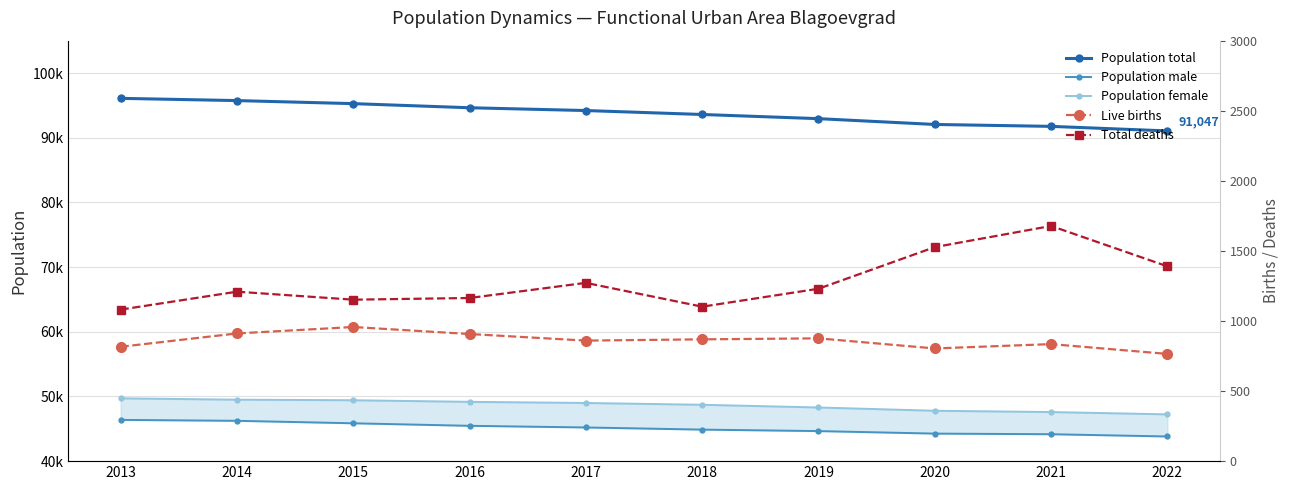

Does the chart have visible grid lines?

Yes